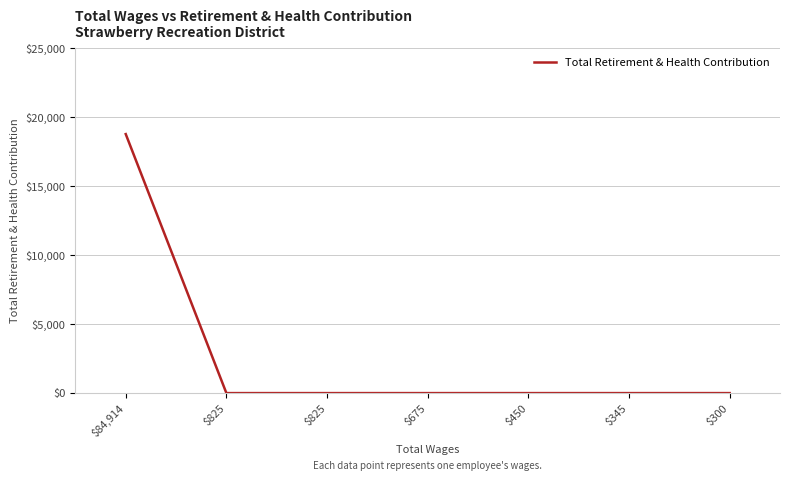

Count the number of data series in this chart.

1